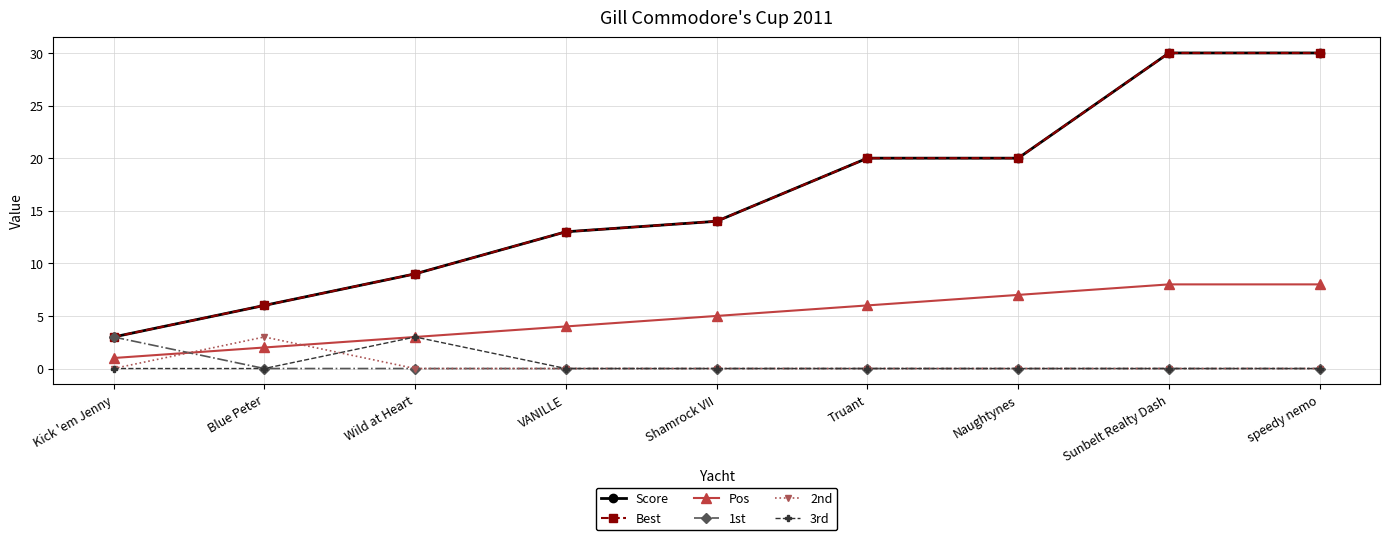

Which series has the largest range (max minus min)?

Score